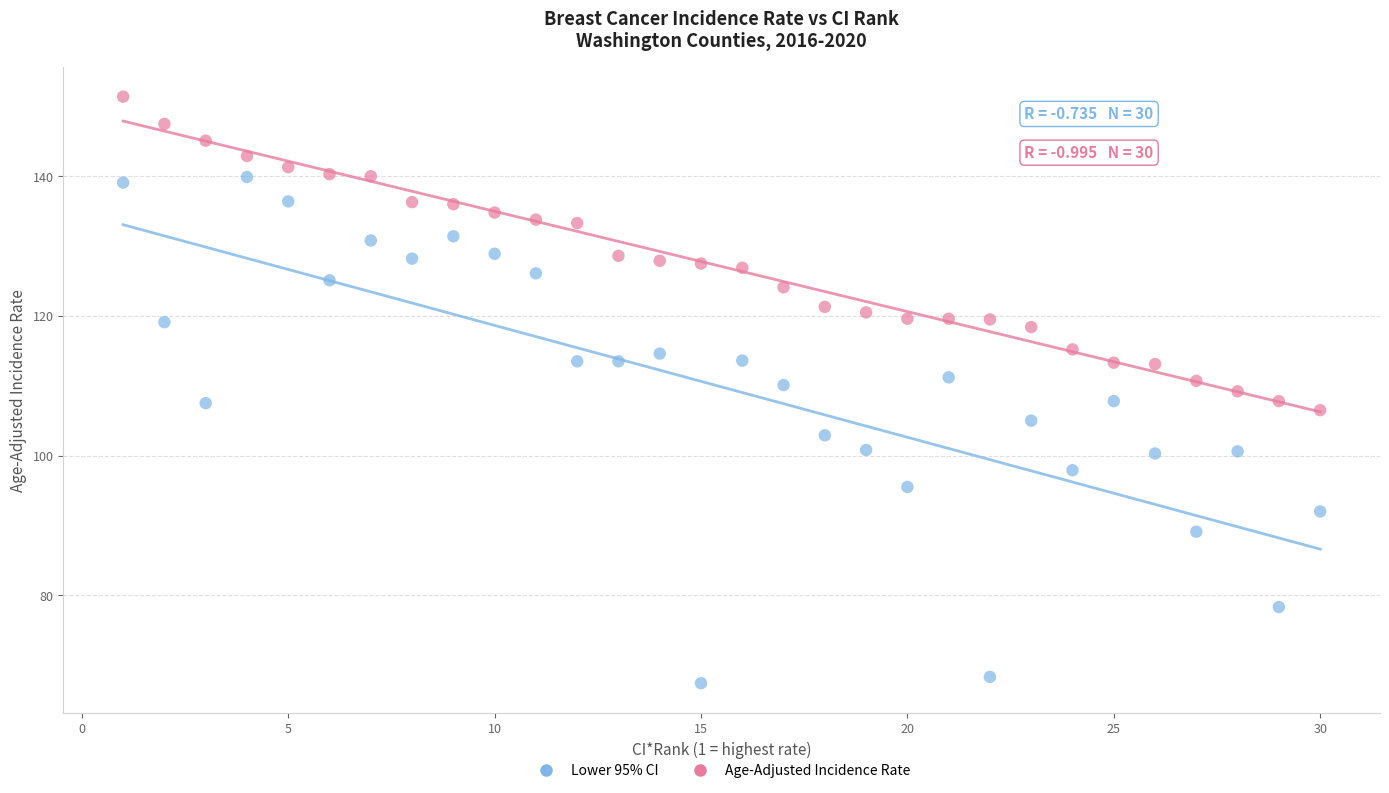

Which series has the widest spread of Y values?

Lower 95% CI